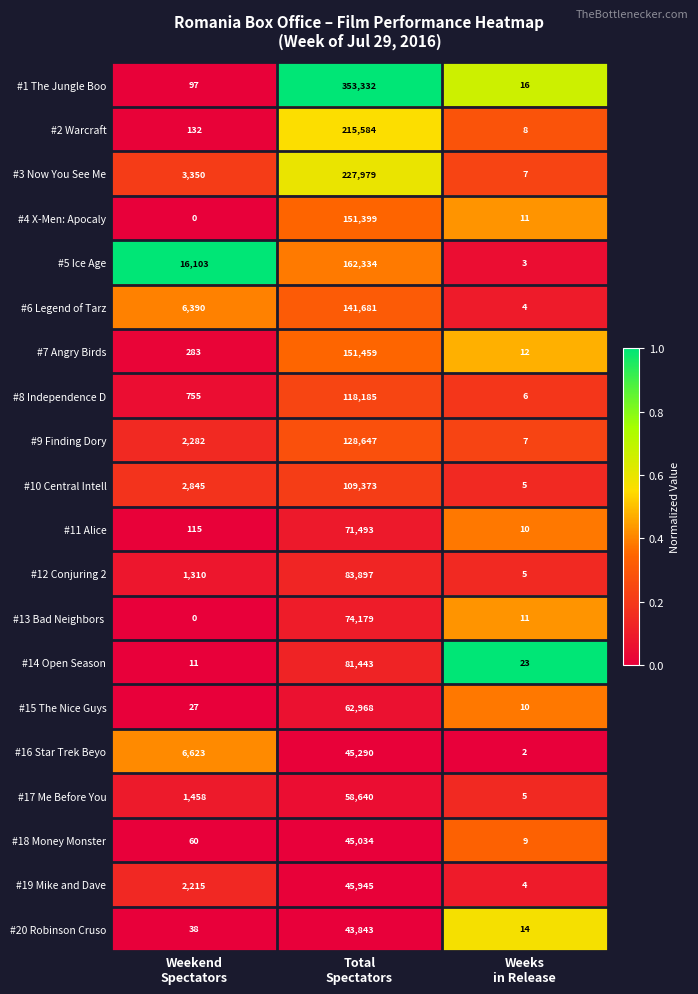

What is the lowest value of the #8 Independence D series?

6